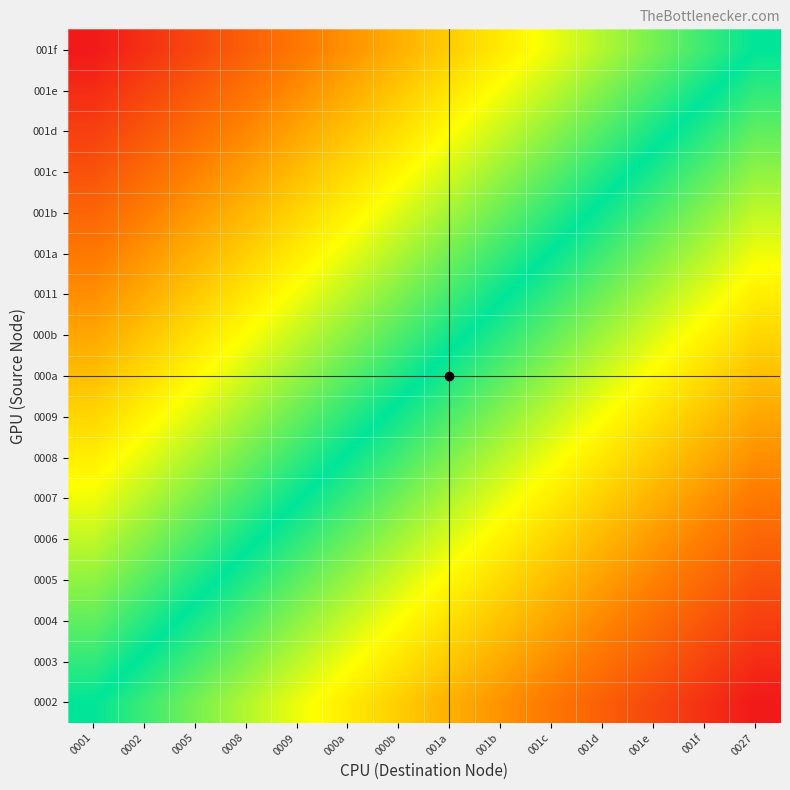

At which category does the chart reach its minimum across all series?

0001